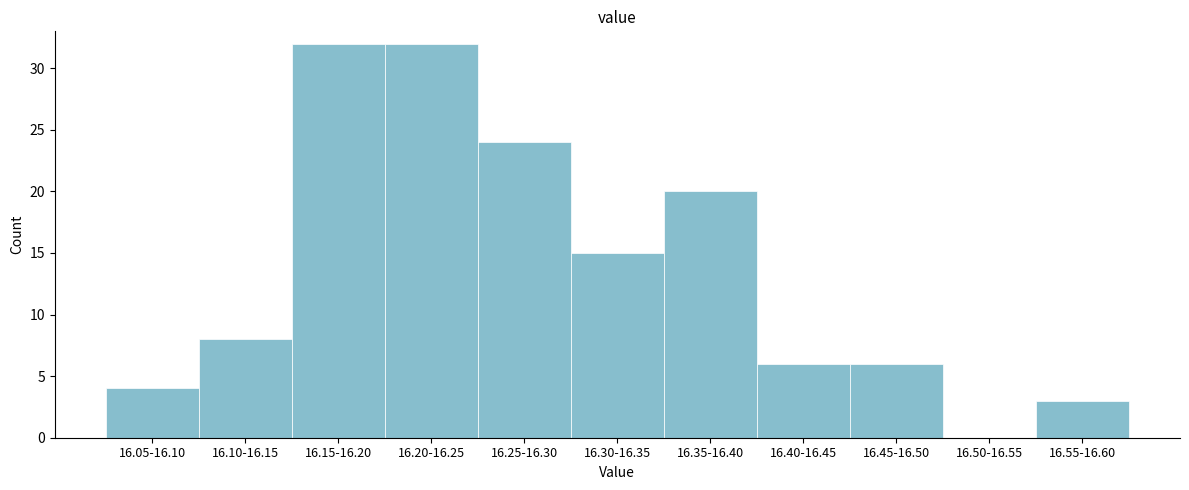

Reading left to right, extract all data points from this chart.

16.05-16.10=4	16.10-16.15=8	16.15-16.20=32	16.20-16.25=32	16.25-16.30=24	16.30-16.35=15	16.35-16.40=20	16.40-16.45=6	16.45-16.50=6	16.50-16.55=0	16.55-16.60=3